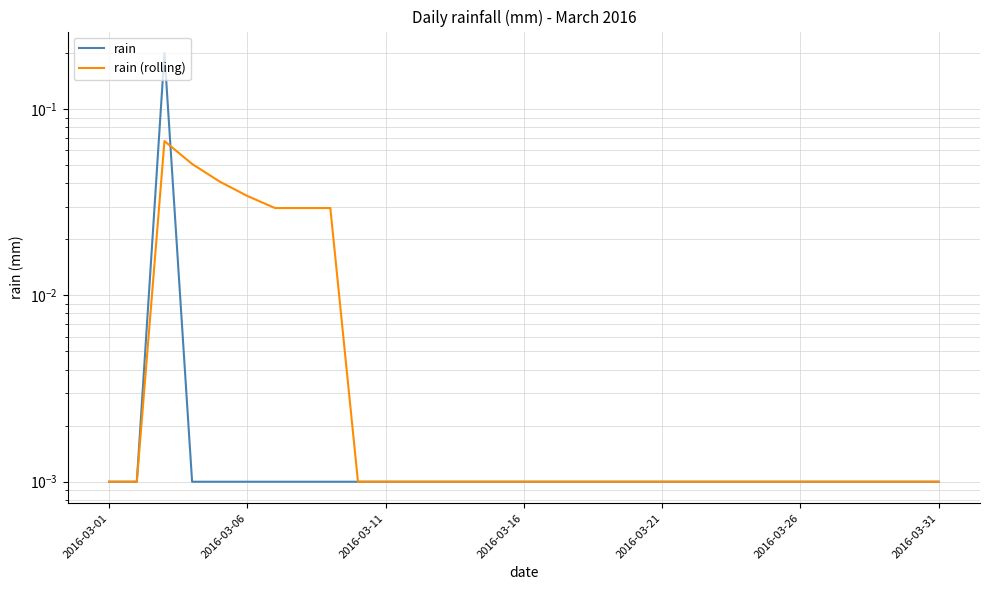

Which series has the largest range (max minus min)?

rain